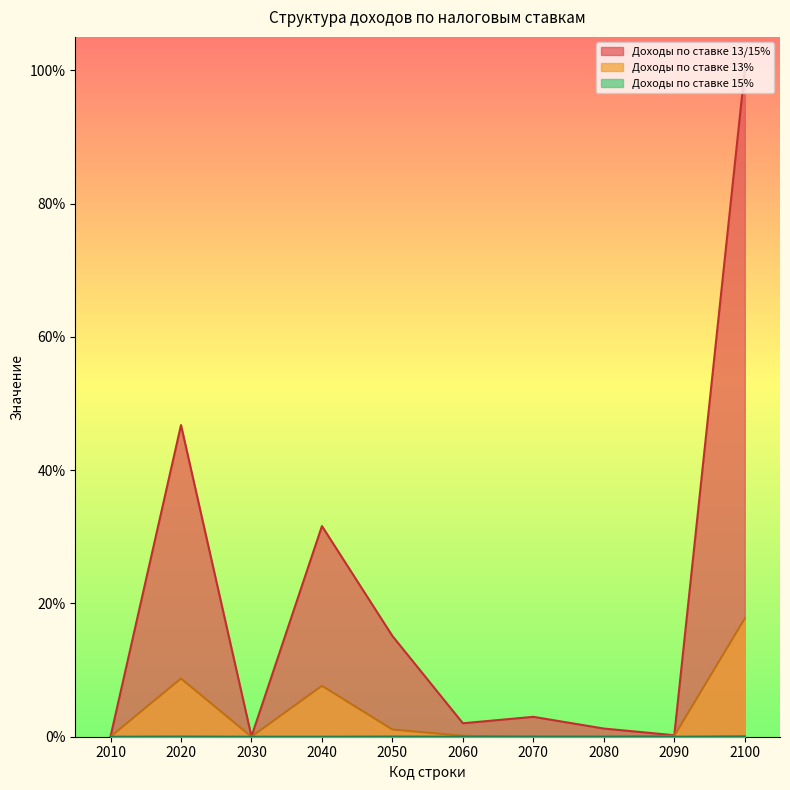

True or false: Доходы по ставке 13% and Доходы по ставке 15% intersect in this chart.

True